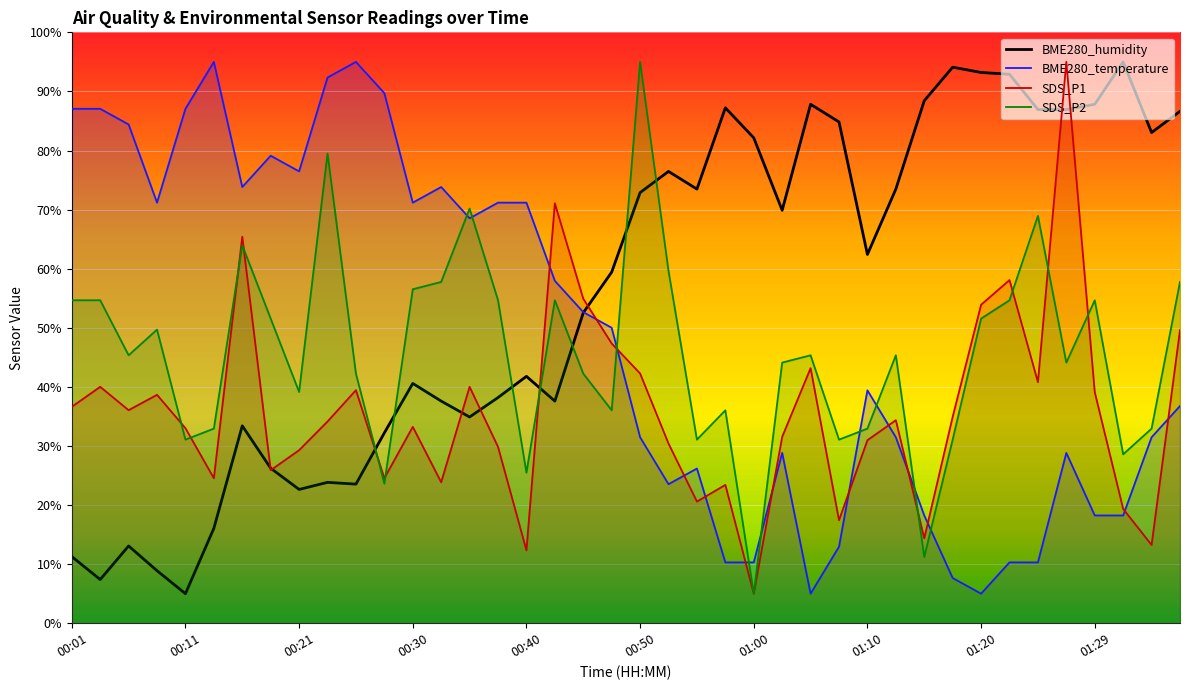

At how many categories does at least one series exceed 10?

40